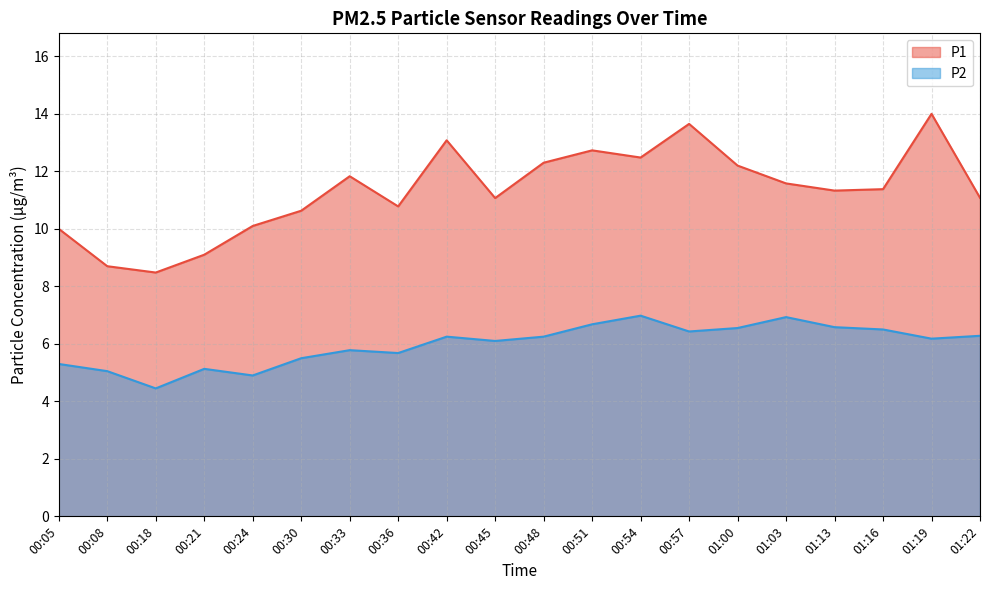

Rank the series at 00:08 from lowest to highest value.

P2, P1